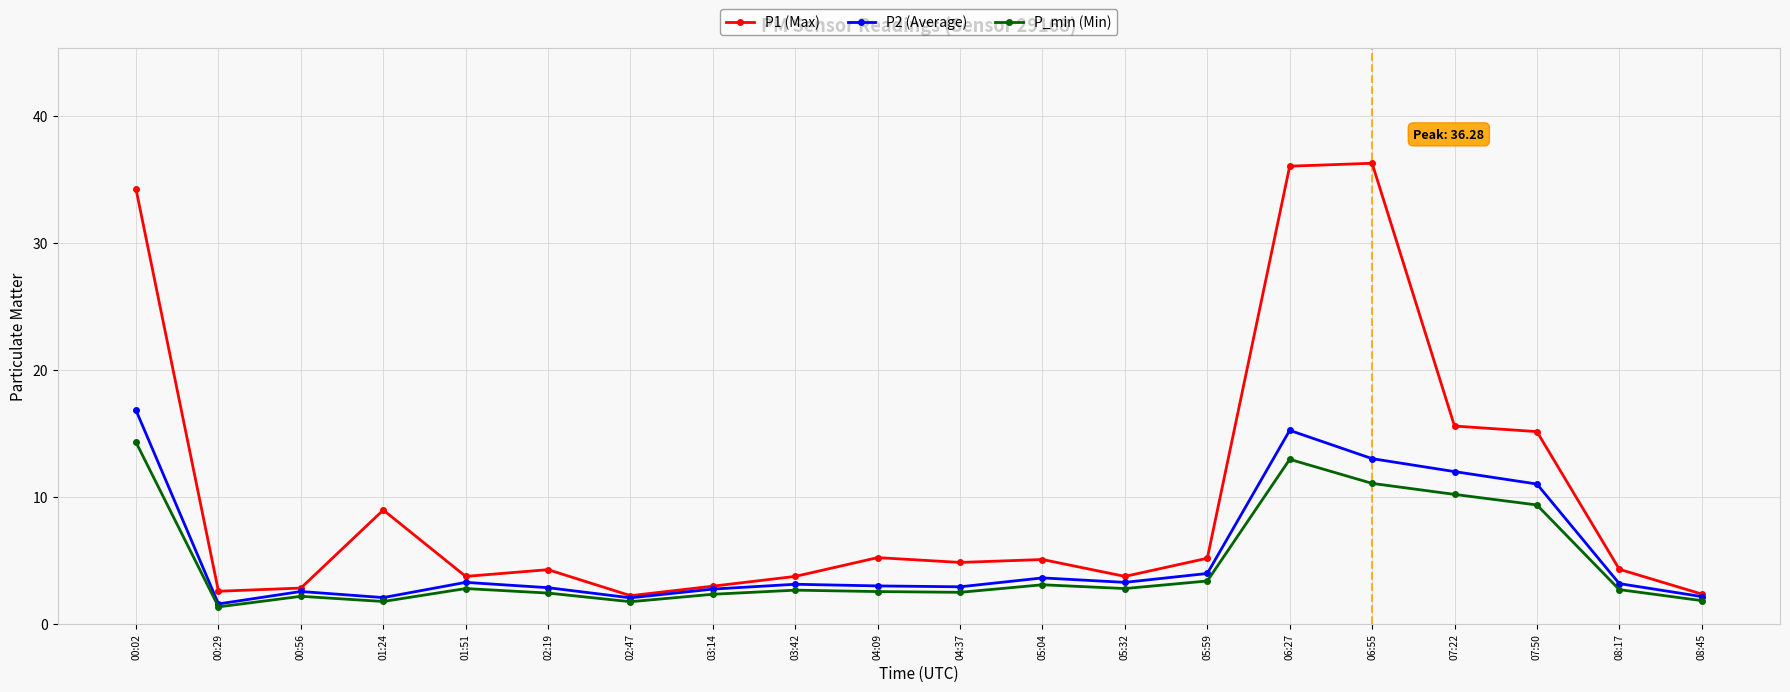

True or false: P_min (Min) has a value of 2.5 at 04:09.

True